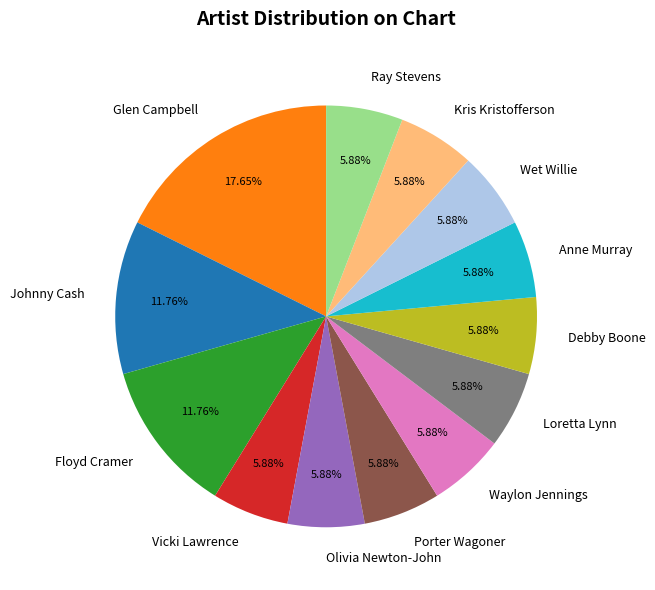

Is Porter Wagoner the majority of the pie?

No